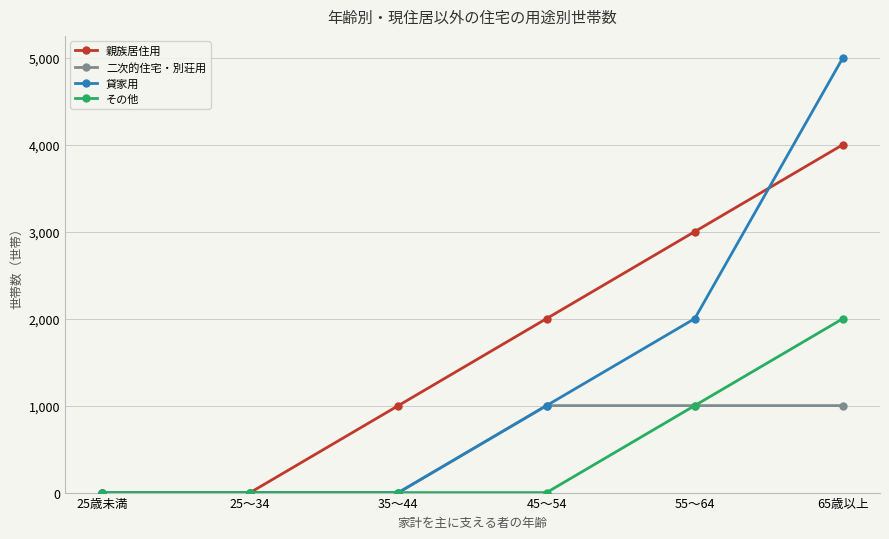

The value of 二次的住宅・別荘用 at 55～64 is 1000. True or false?

True